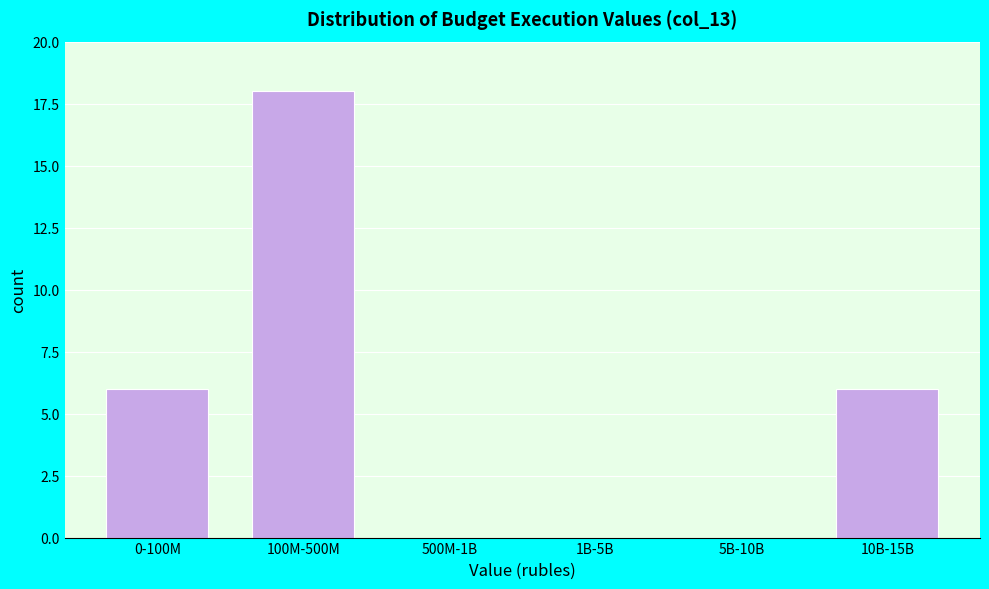

Reading left to right, transcribe all the data shown in this chart.

0-100M=6	100M-500M=18	500M-1B=0	1B-5B=0	5B-10B=0	10B-15B=6